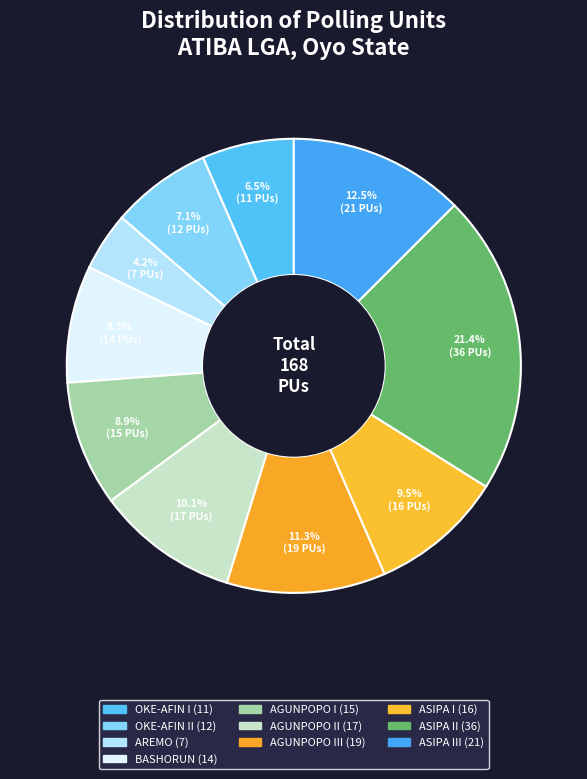

Which category has the biggest portion of the pie?

ASIPA II